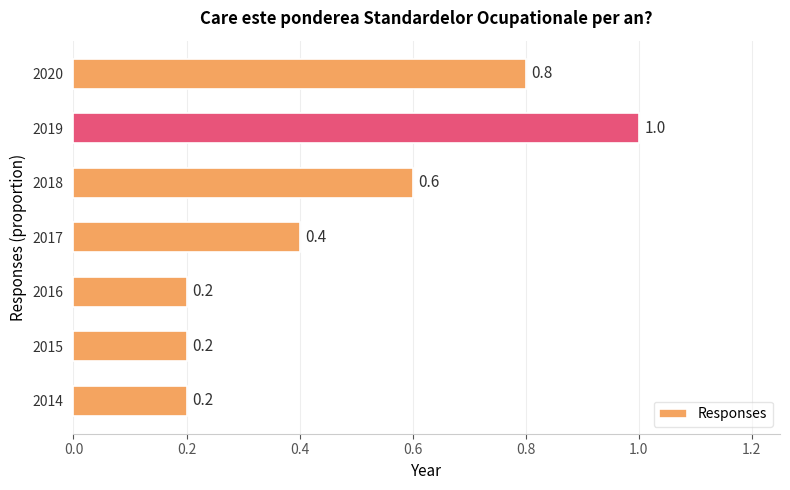

Between 2018 and 2015, which is larger?

2018